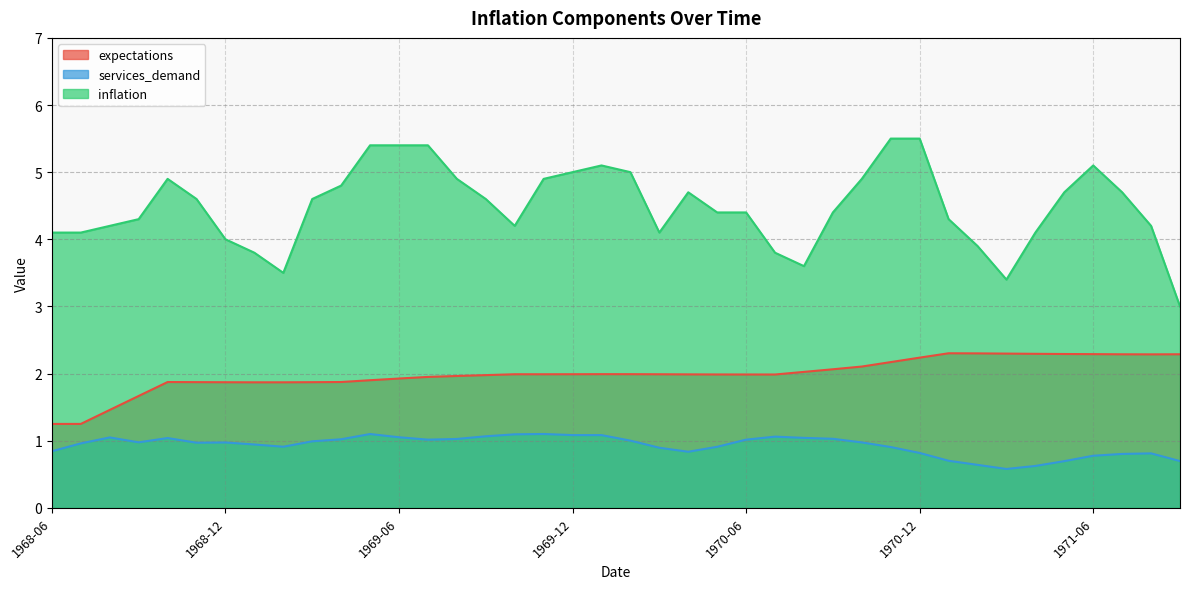

In inflation, how many points are higher than both neighbors (excluding endpoints)?

4